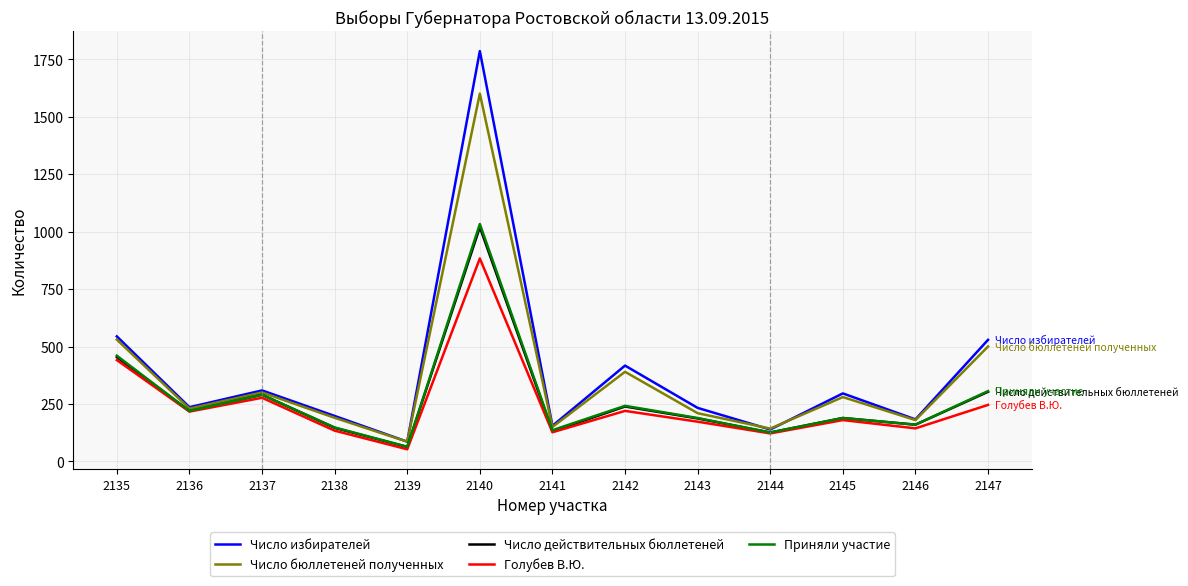

The value of Число действительных бюллетеней at 2142 is 239. True or false?

True